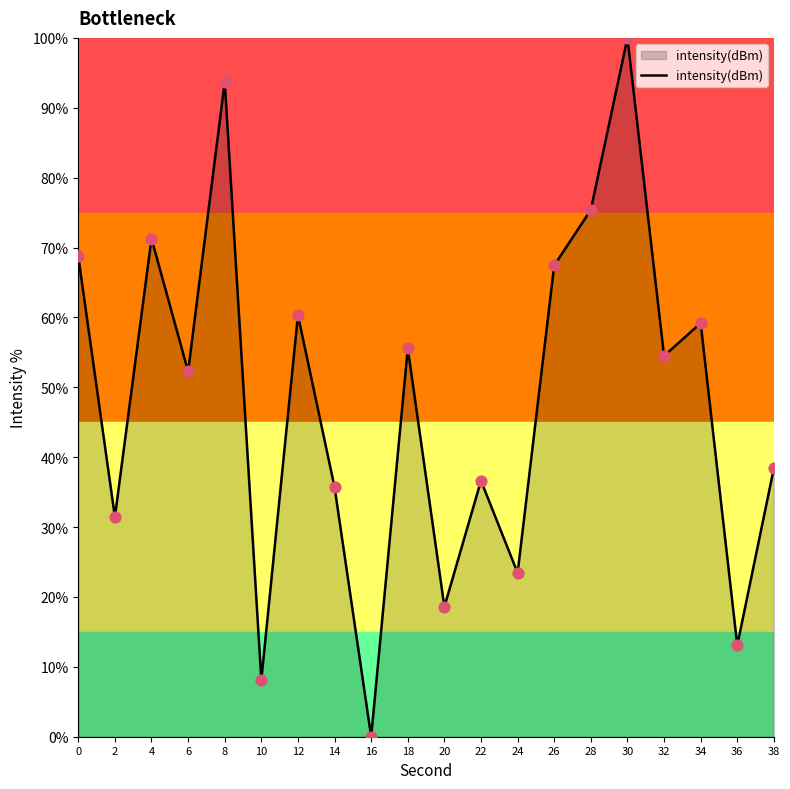

What is the ratio of the value at 36 to the value at 10?

1.6